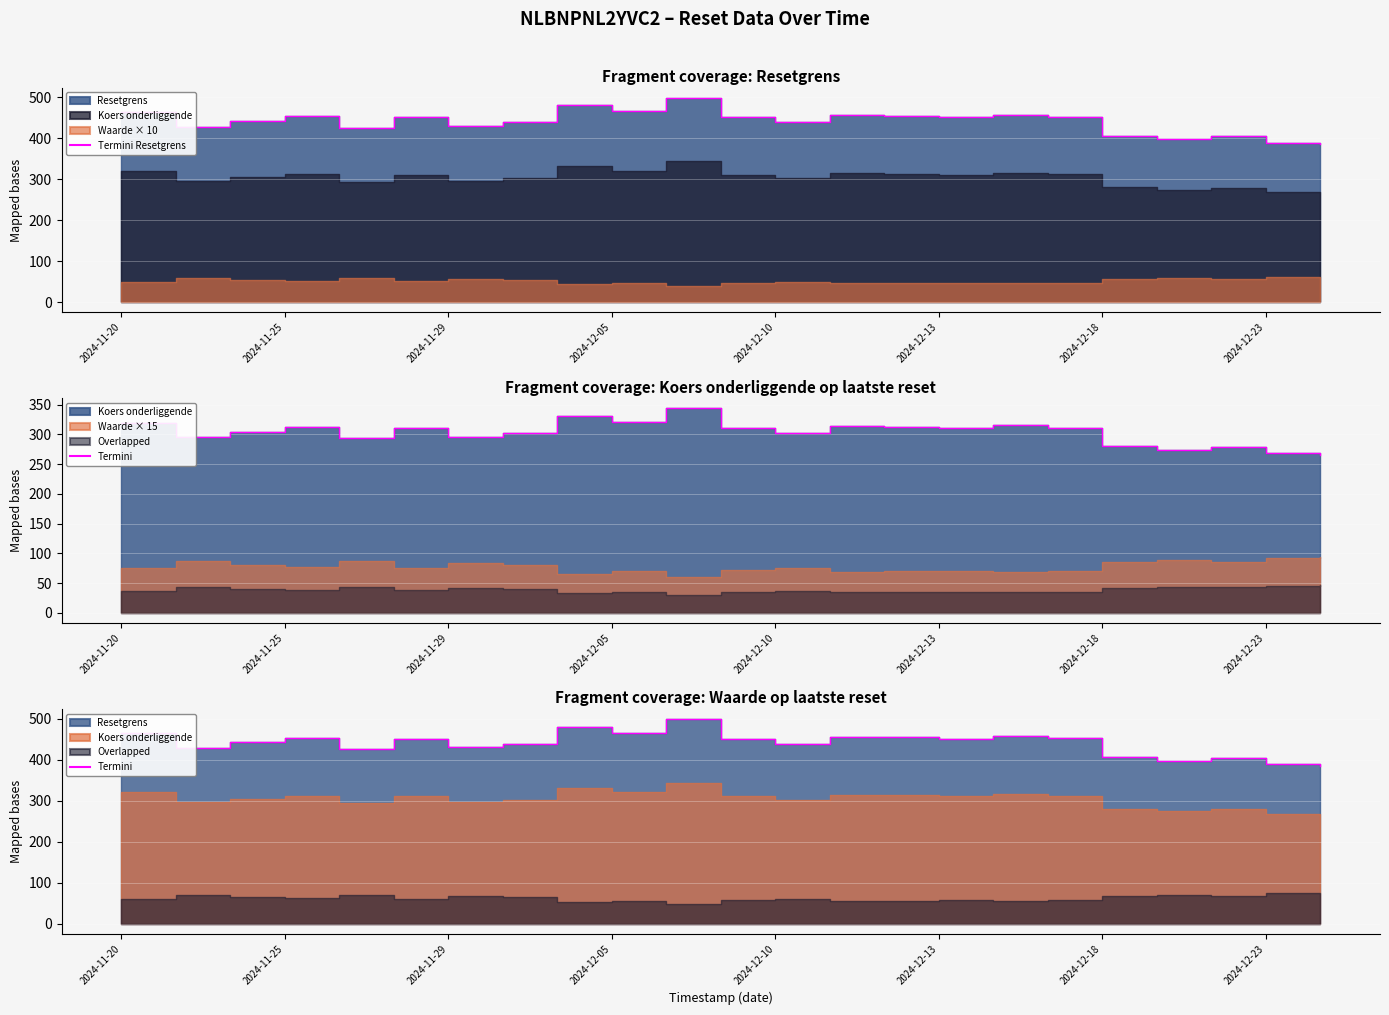

Which series changed the most between 2024-11-29 and 14?

Termini Resetgrens